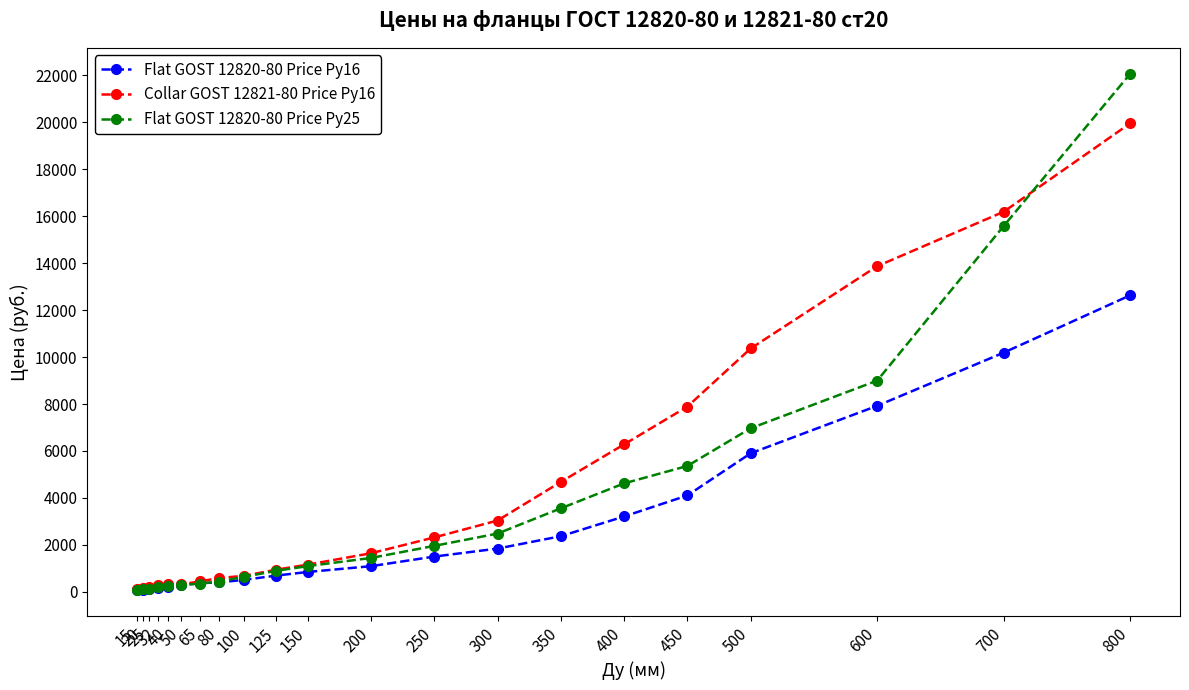

At which category is the sum across all series the highest?

800